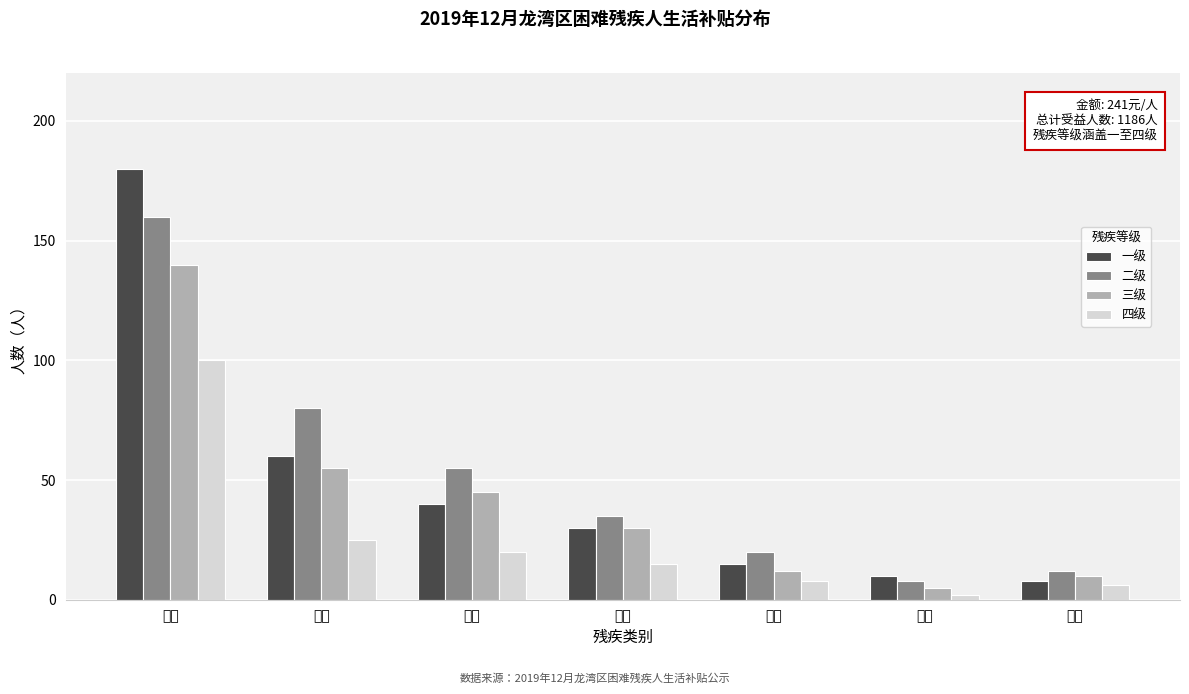

Reading left to right, list all the values displayed in this chart.

一级: 180	60	40	30	15	10	8
二级: 160	80	55	35	20	8	12
三级: 140	55	45	30	12	5	10
四级: 100	25	20	15	8	2	6